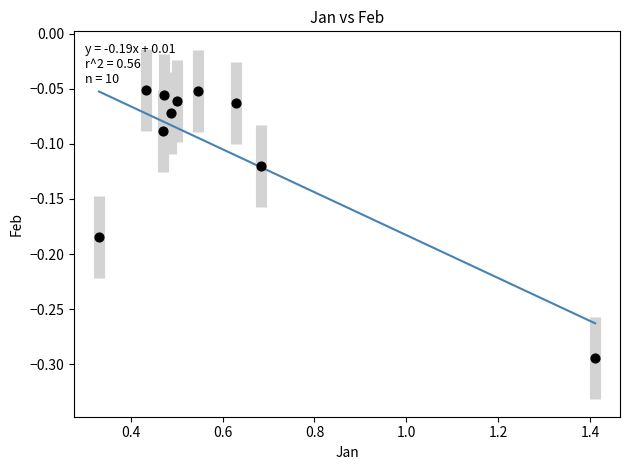

What is the average X value?

0.6